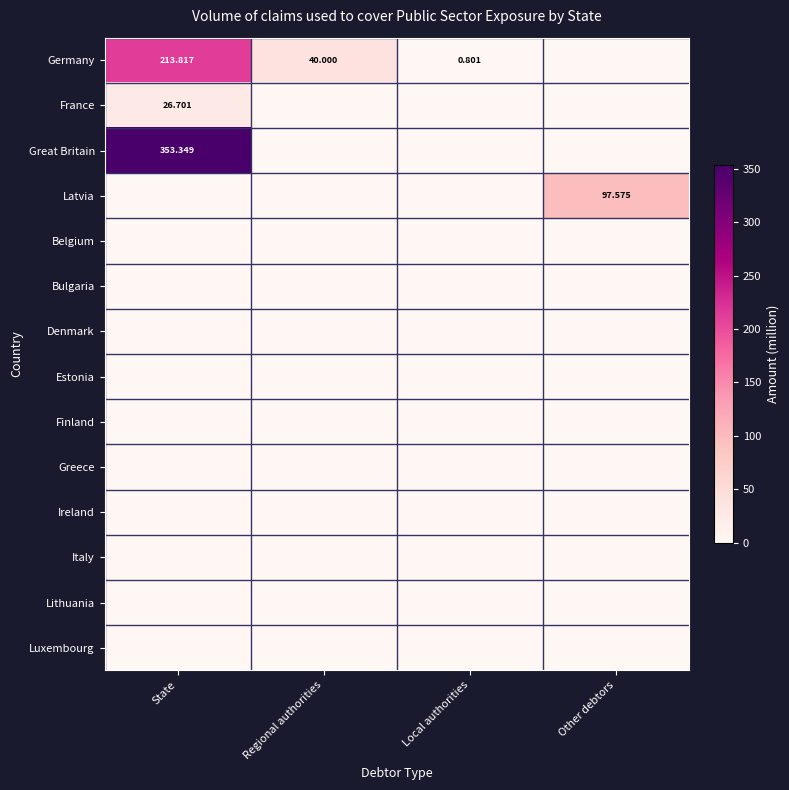

At Regional authorities, list the series in order from largest to smallest.

Germany, France, Great Britain, Latvia, Belgium, Bulgaria, Denmark, Estonia, Finland, Greece, Ireland, Italy, Lithuania, Luxembourg